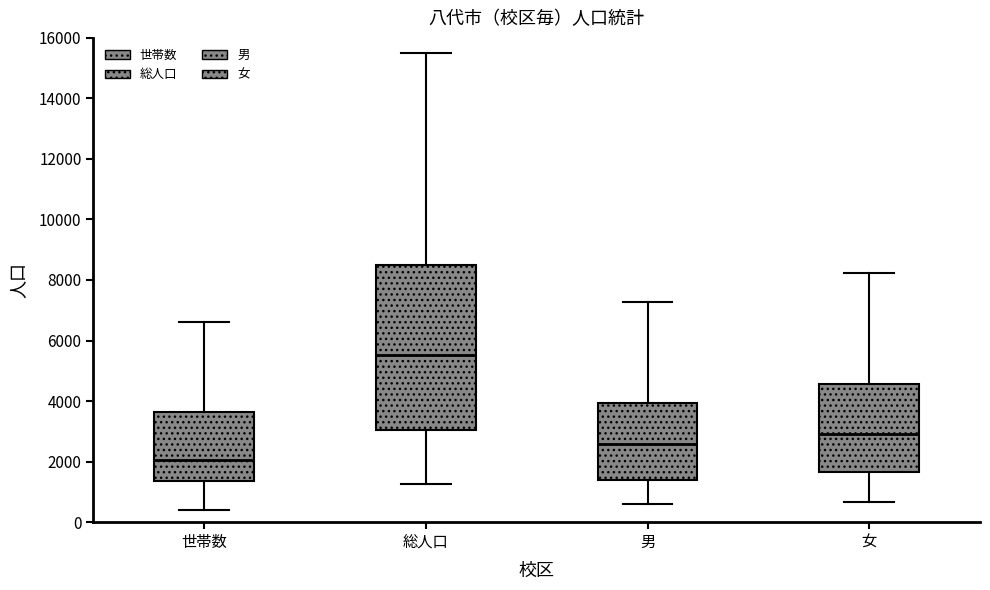

Which box is the tallest, from its lower edge to its upper edge?

総人口